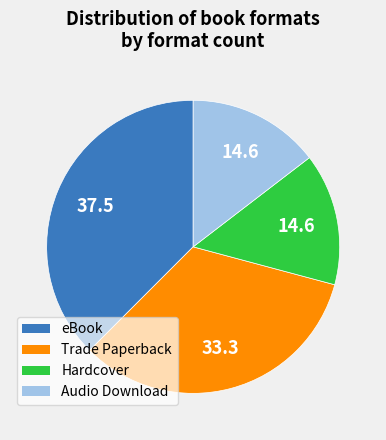

Which slice is the largest?

eBook